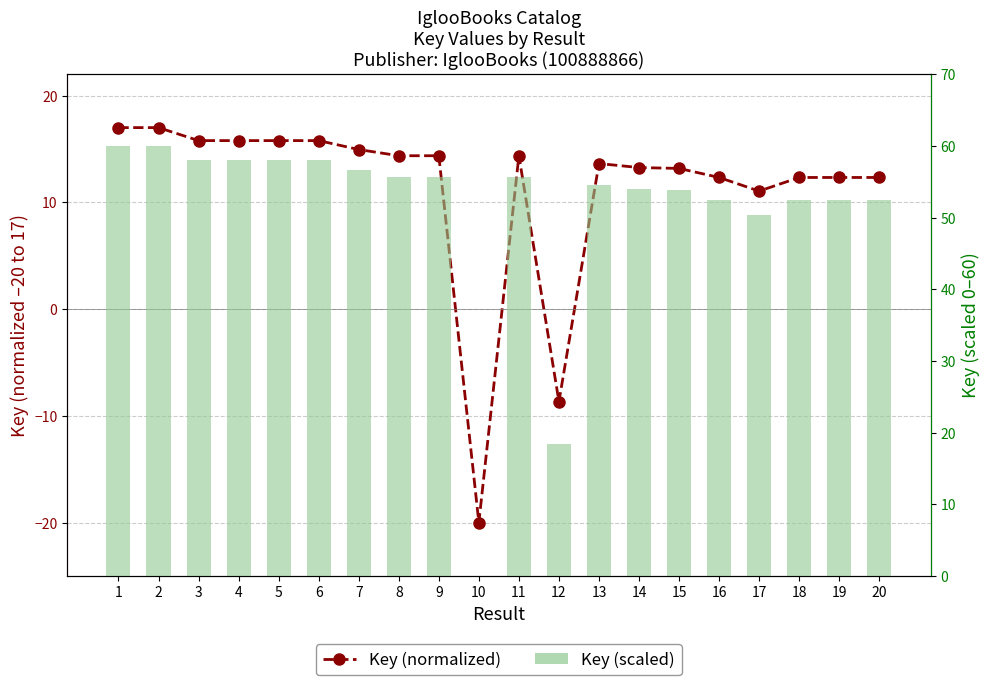

The Key (scaled) series shows 60.0 at 2. True or false?

True